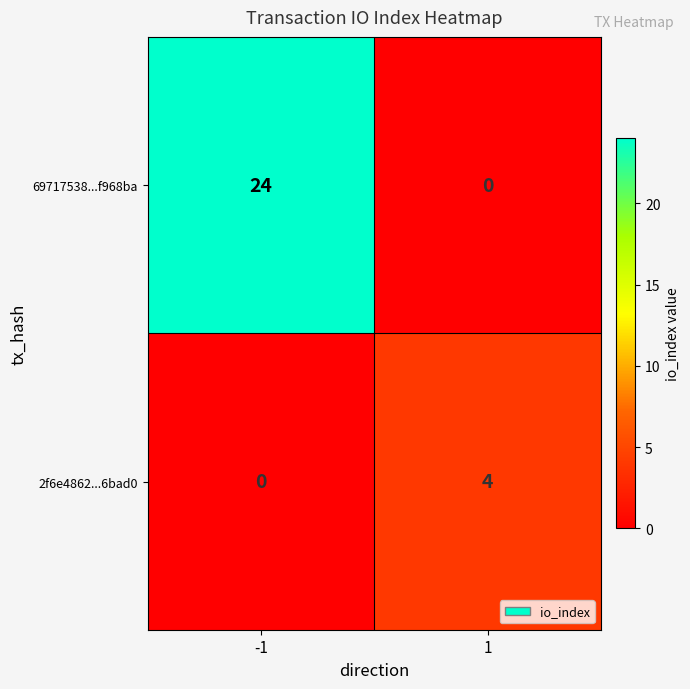

Which series has the widest spread of values?

69717538...f968ba